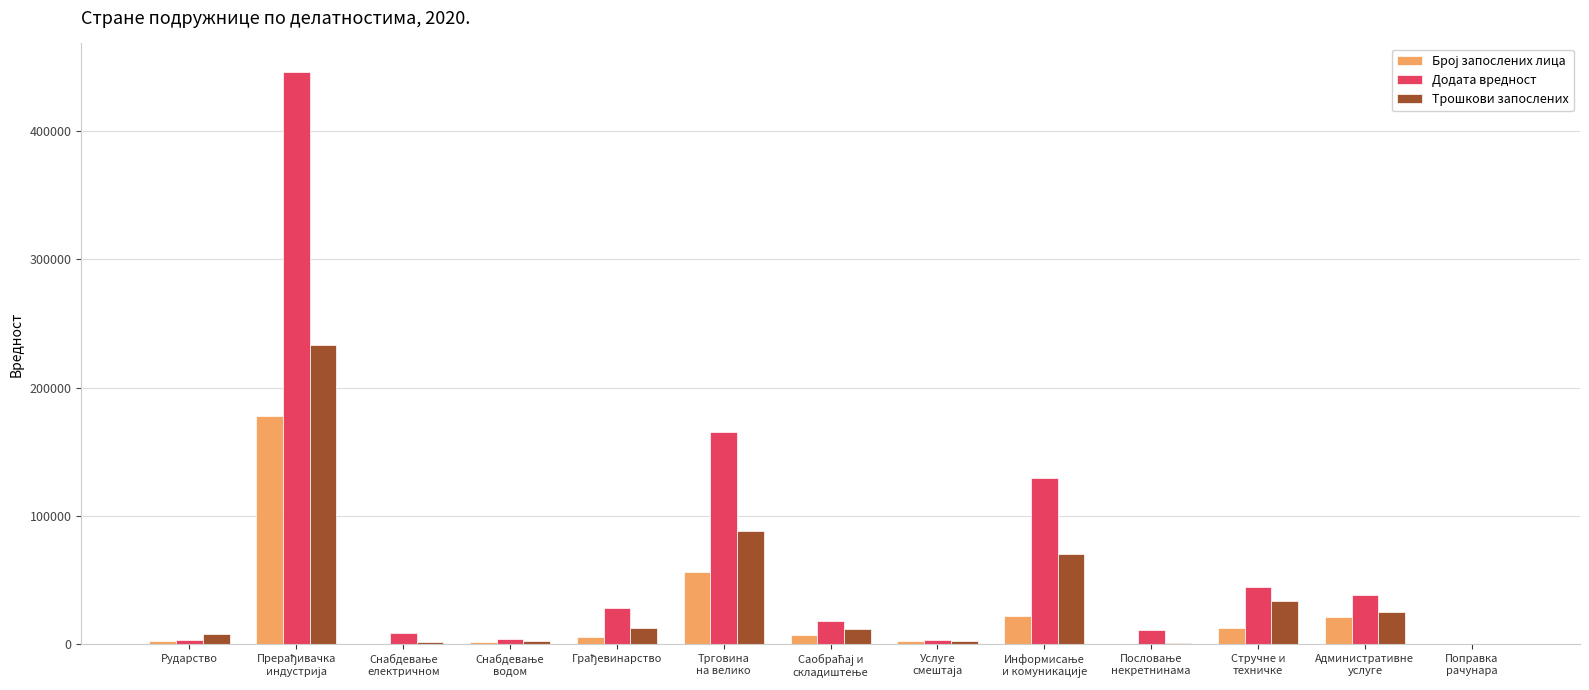

Which series has the largest total across all categories?

Додата вредност